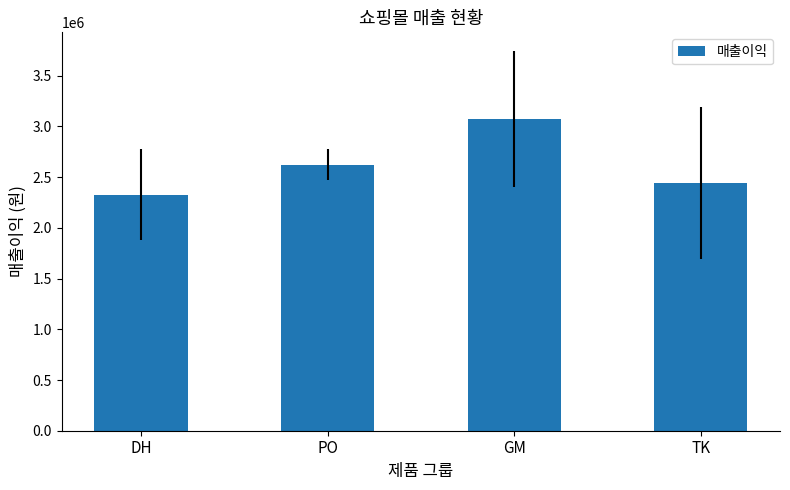

Where is the data nearest to the value 2698816?

PO